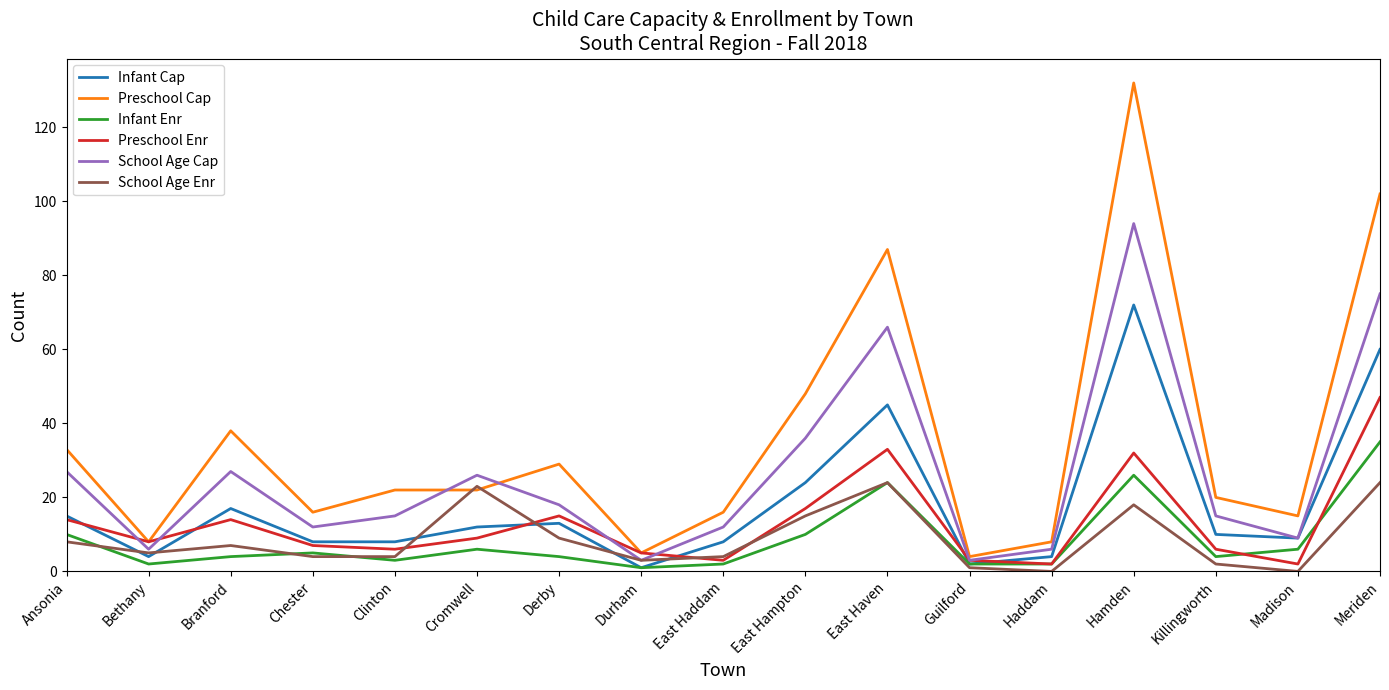

Reading left to right, transcribe all the data shown in this chart.

Infant Cap: 15	4	17	8	8	12	13	1	8	24	45	2	4	72	10	9	60
Preschool Cap: 33	8	38	16	22	22	29	5	16	48	87	4	8	132	20	15	102
Infant Enr: 10	2	4	5	3	6	4	1	2	10	24	2	2	26	4	6	35
Preschool Enr: 14	8	14	7	6	9	15	5	3	17	33	3	2	32	6	2	47
School Age Cap: 27	6	27	12	15	26	18	3	12	36	66	3	6	94	15	9	75
School Age Enr: 8	5	7	4	4	23	9	3	4	15	24	1	0	18	2	0	24